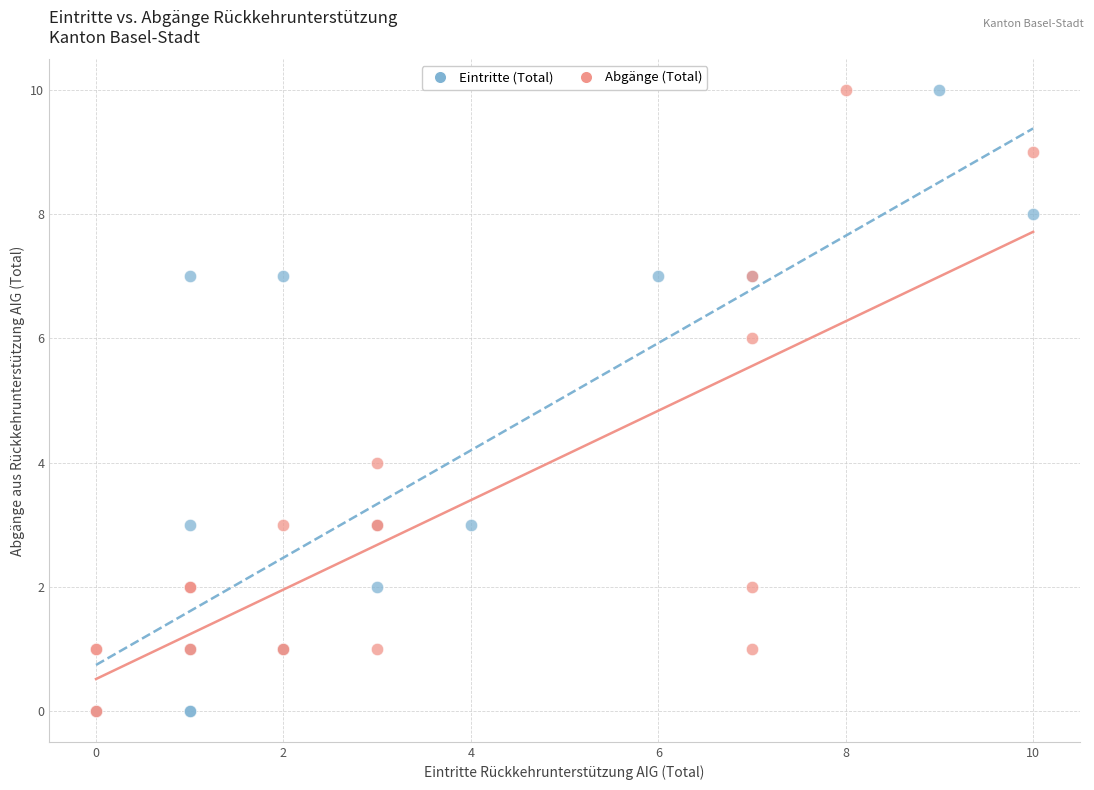

What are all the series names shown in the legend?

Eintritte (Total), Abgänge (Total)